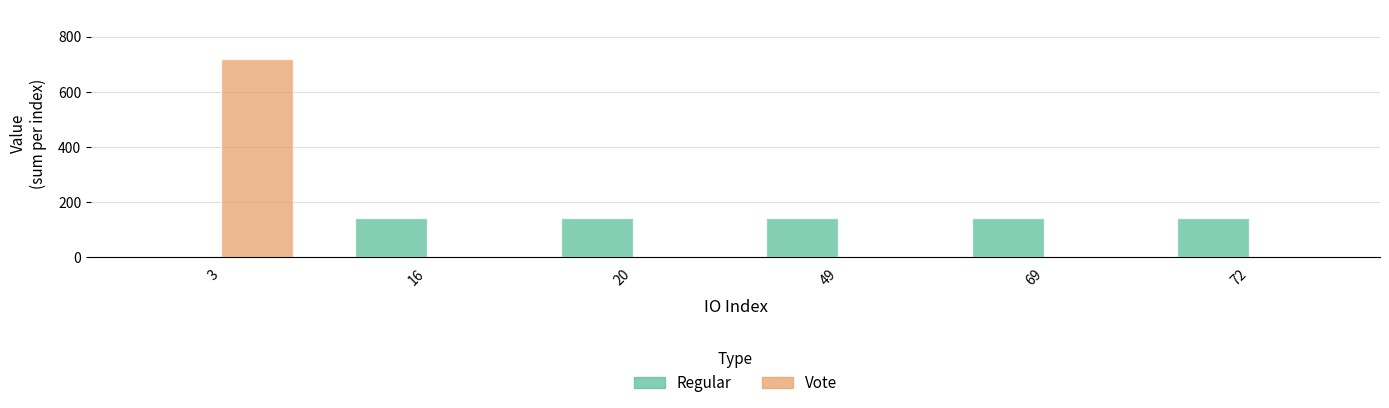

What is the maximum value shown in the chart?

718.1